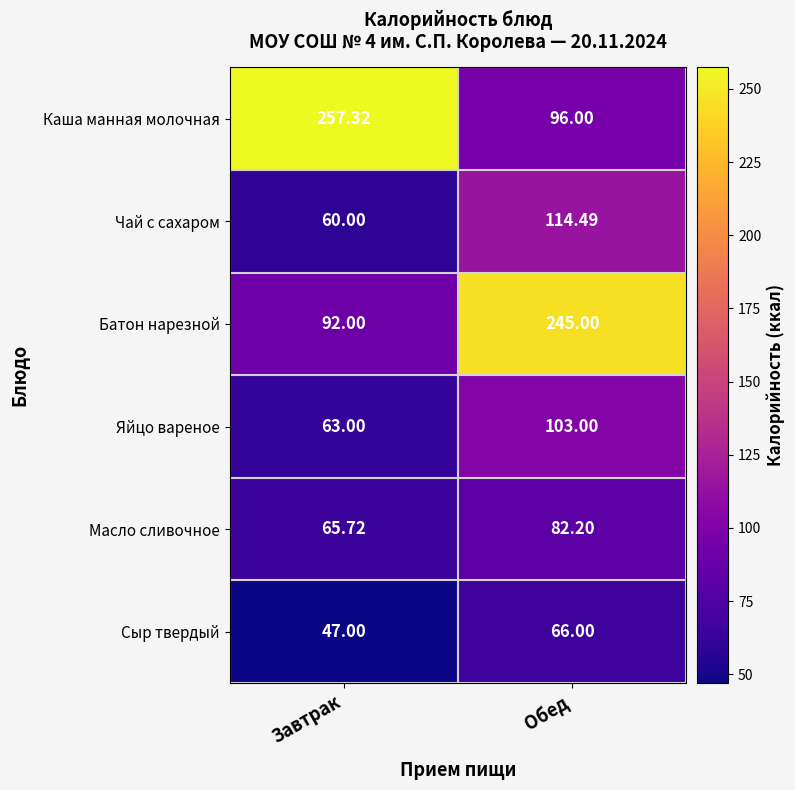

Which series changed the most between Завтрак and Обед?

Каша манная молочная